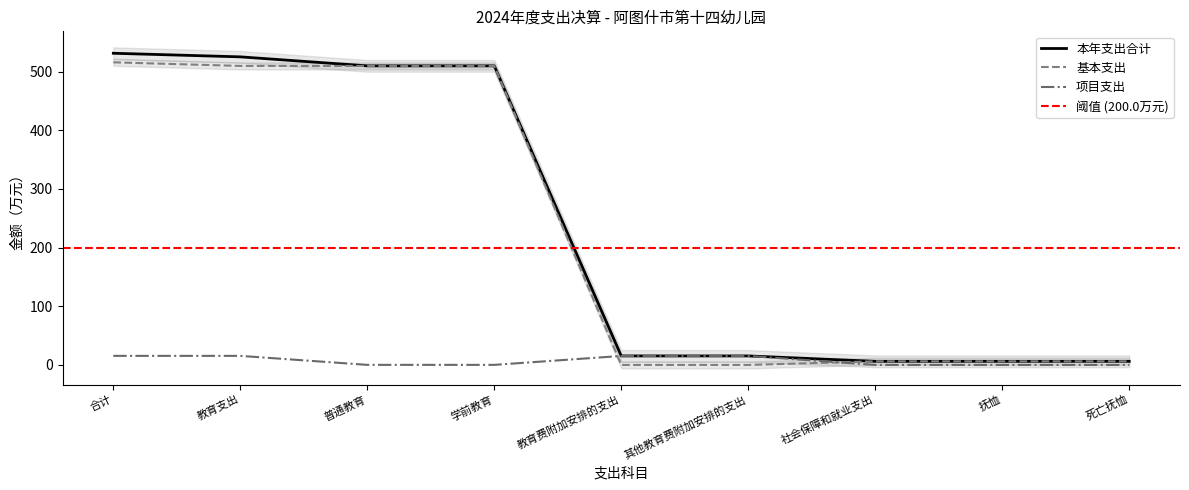

What is the label of the 9th point from the right?

合计